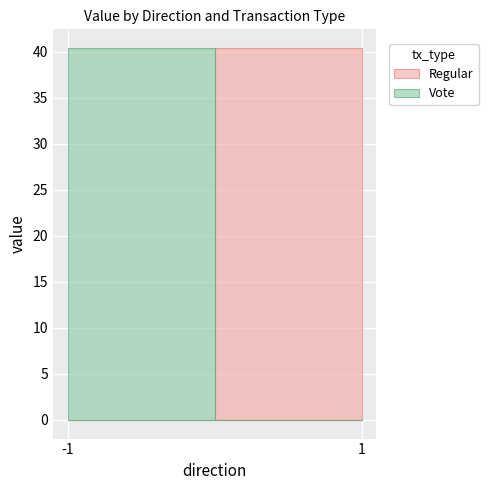

Between 1 and -1, which is larger?

1